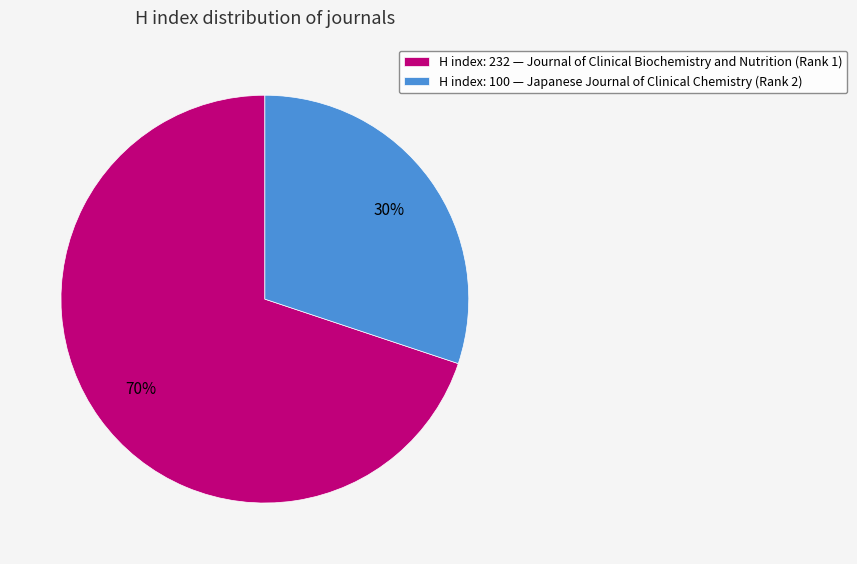

Count the number of slices in the pie.

2